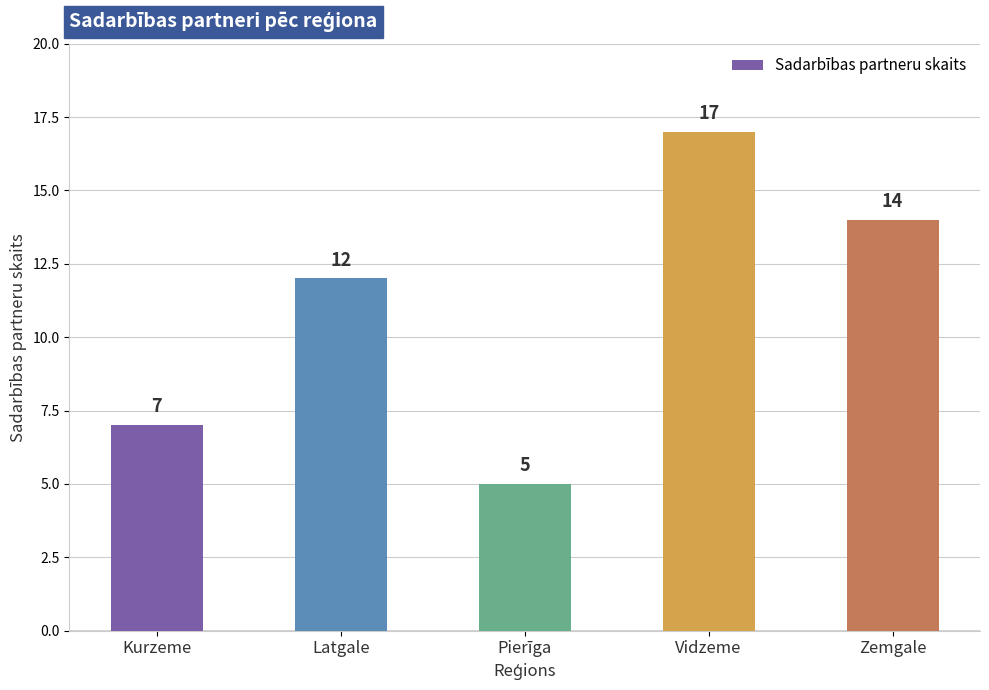

At which category does the chart reach its minimum across all series?

Pierīga